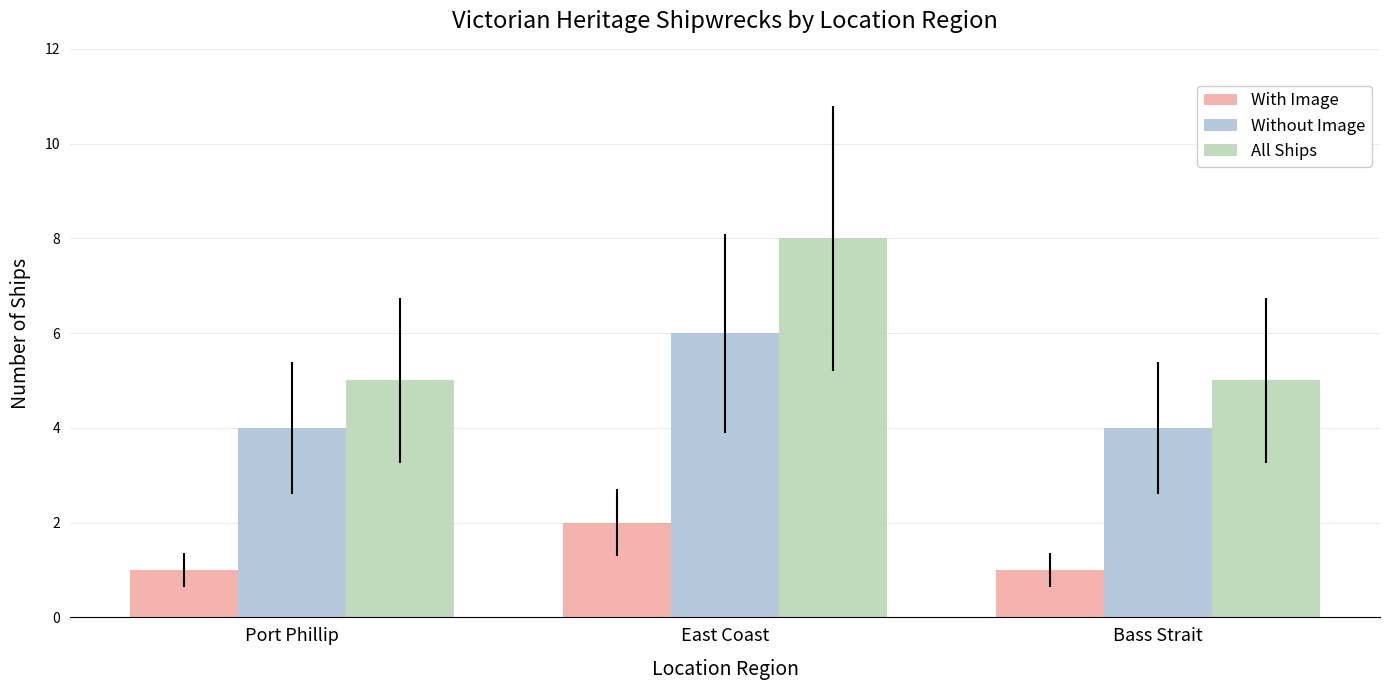

Reading left to right, list all the values displayed in this chart.

With Image: 1	2	1
Without Image: 4	6	4
All Ships: 5	8	5